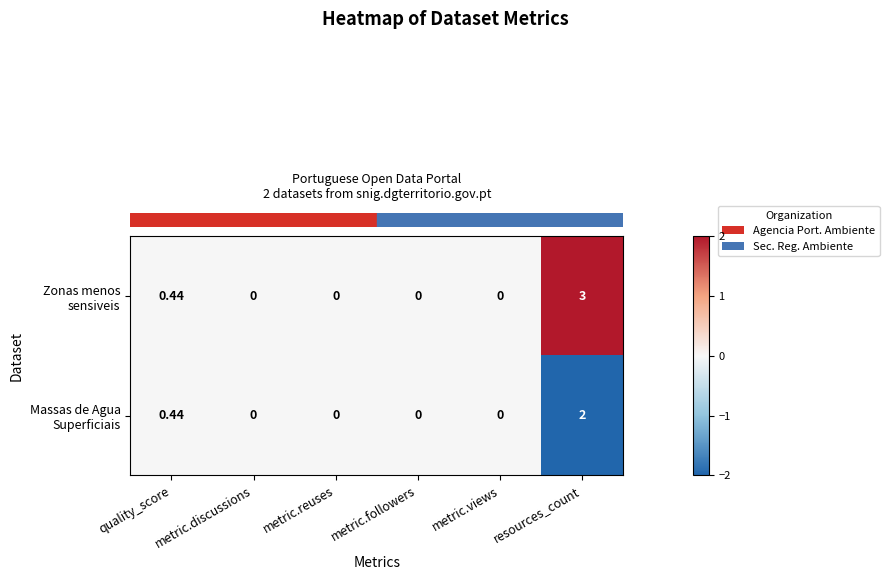

At which category is the sum across all series the highest?

resources_count